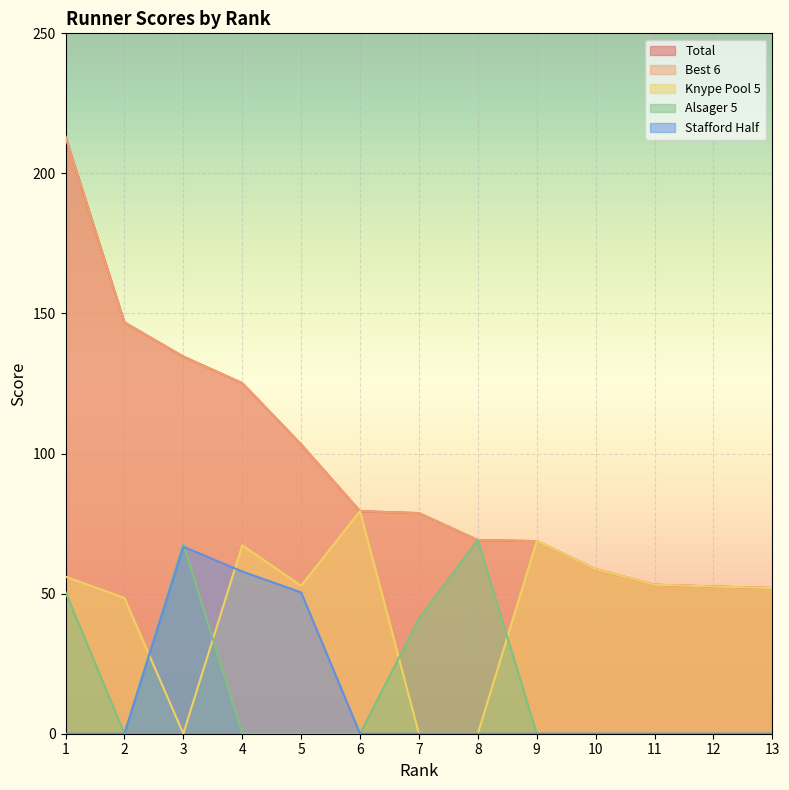

Reading right to left, transcribe all the data shown in this chart.

Total: 13=52.0	12=52.6	11=53.2	10=58.8	9=68.8	8=69.1	7=78.8	6=79.4	5=103.3	4=125.2	3=134.6	2=146.8	1=213.1
Best 6: 13=52.0	12=52.6	11=53.2	10=58.8	9=68.8	8=69.1	7=78.8	6=79.4	5=103.3	4=125.2	3=134.6	2=146.8	1=213.1
Knype Pool 5: 13=52.0	12=52.6	11=53.2	10=58.8	9=68.8	8=0.0	7=0.0	6=79.4	5=52.9	4=67.2	3=0.0	2=48.5	1=56.1
Alsager 5: 13=0.0	12=0.0	11=0.0	10=0.0	9=0.0	8=69.1	7=41.0	6=0.0	5=0.0	4=0.0	3=67.9	2=0.0	1=50.5
Stafford Half: 13=0.0	12=0.0	11=0.0	10=0.0	9=0.0	8=0.0	7=0.0	6=0.0	5=50.4	4=57.9	3=66.8	2=0.0	1=0.0